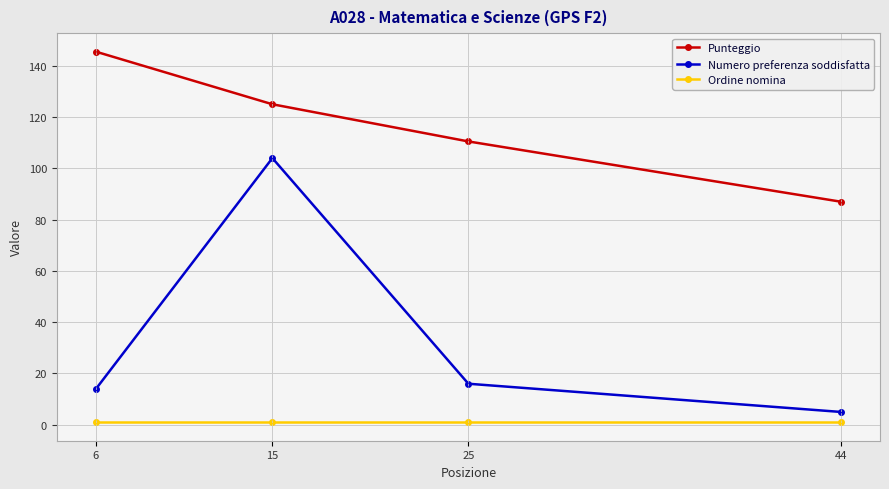

What is the value of the Punteggio point at the 2nd from the left?

125.0